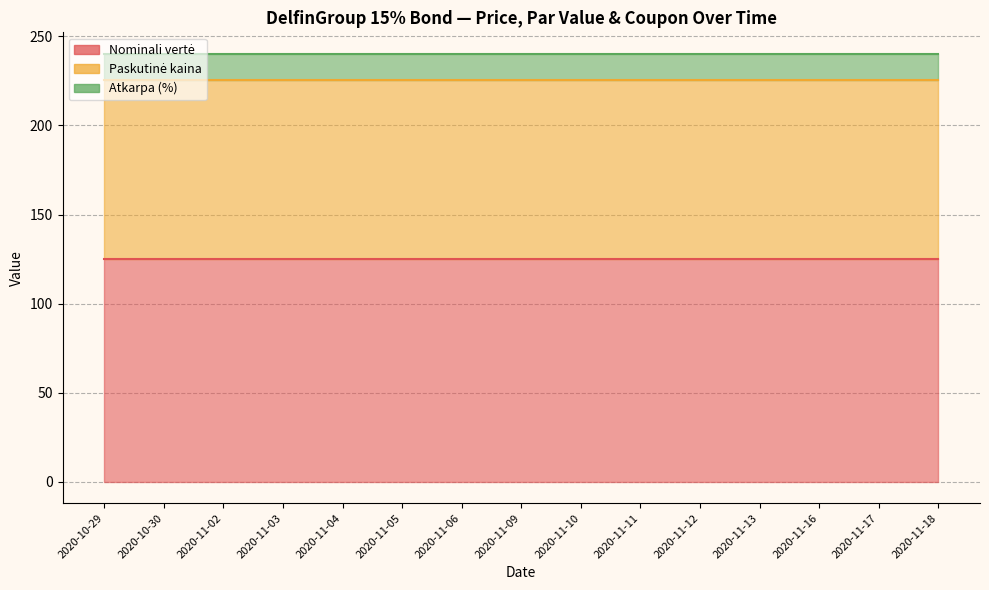

What is the sum of the Nominali vertė values at 2020-11-03 and 2020-10-30?

250.0